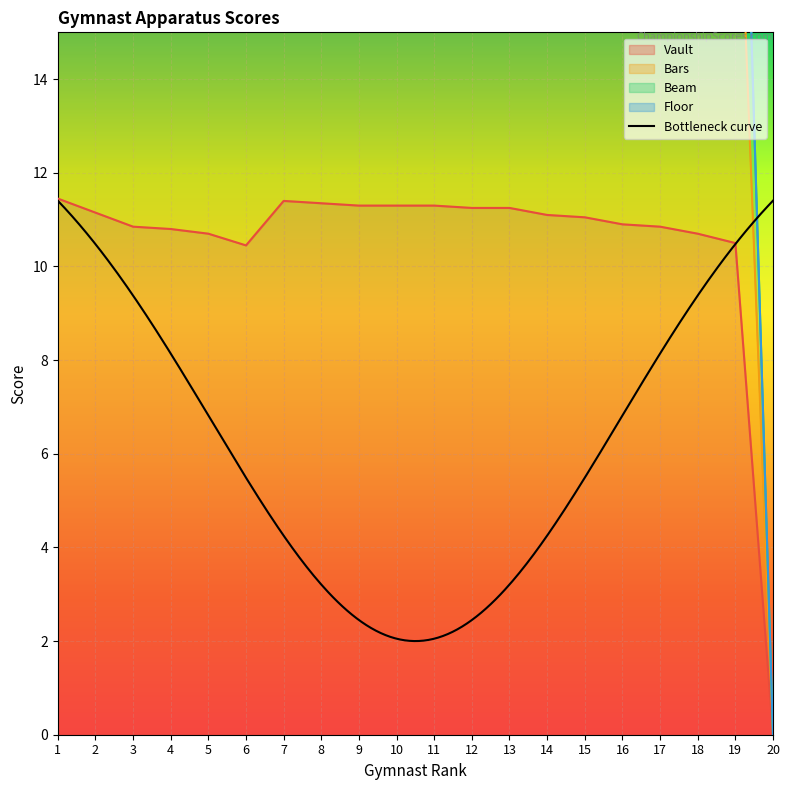

How many positive values does the Bars series have?

19